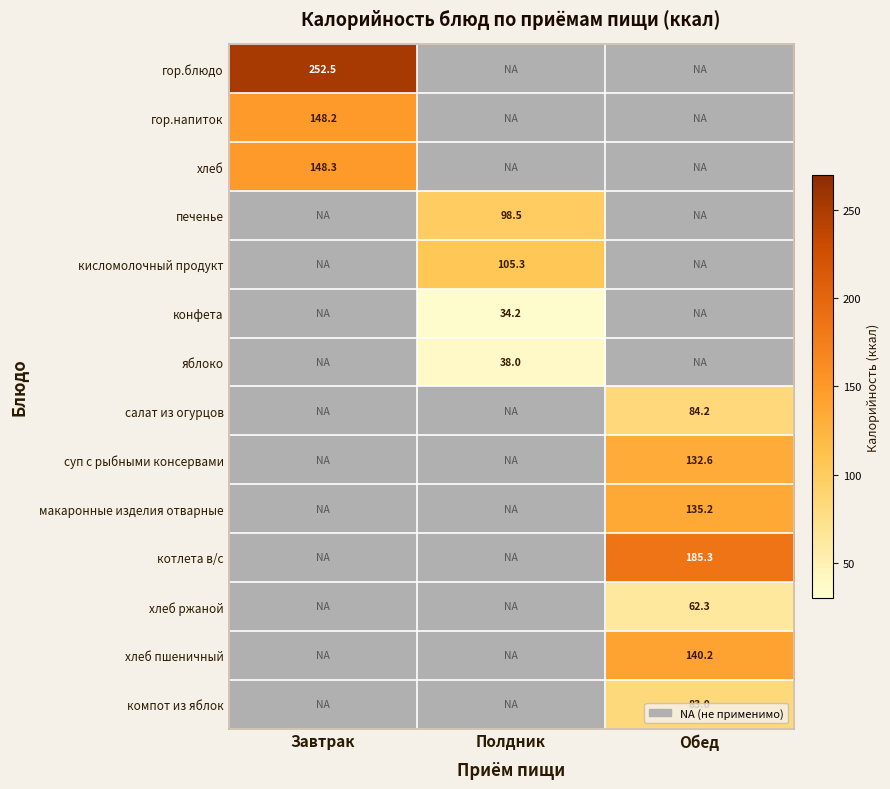

At how many categories does at least one series exceed 160?

2